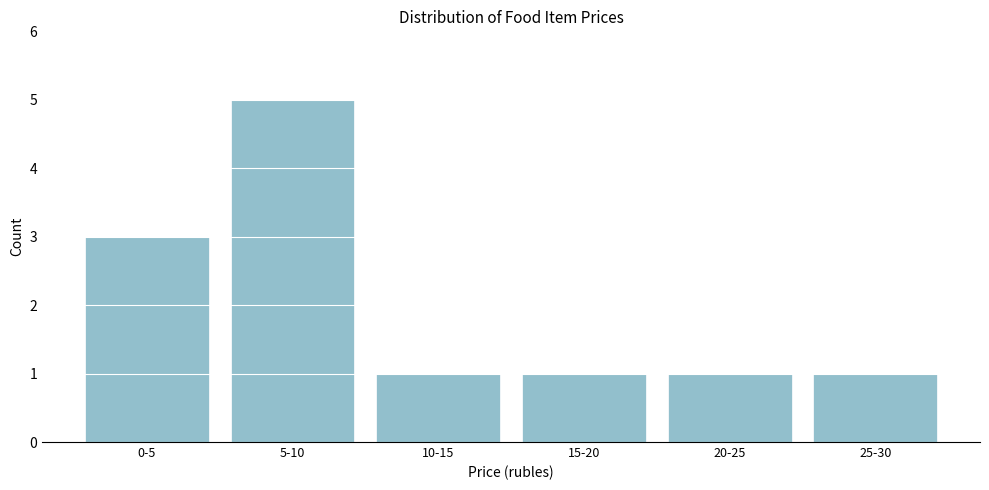

Reading right to left, extract all data points from this chart.

1	1	1	1	5	3